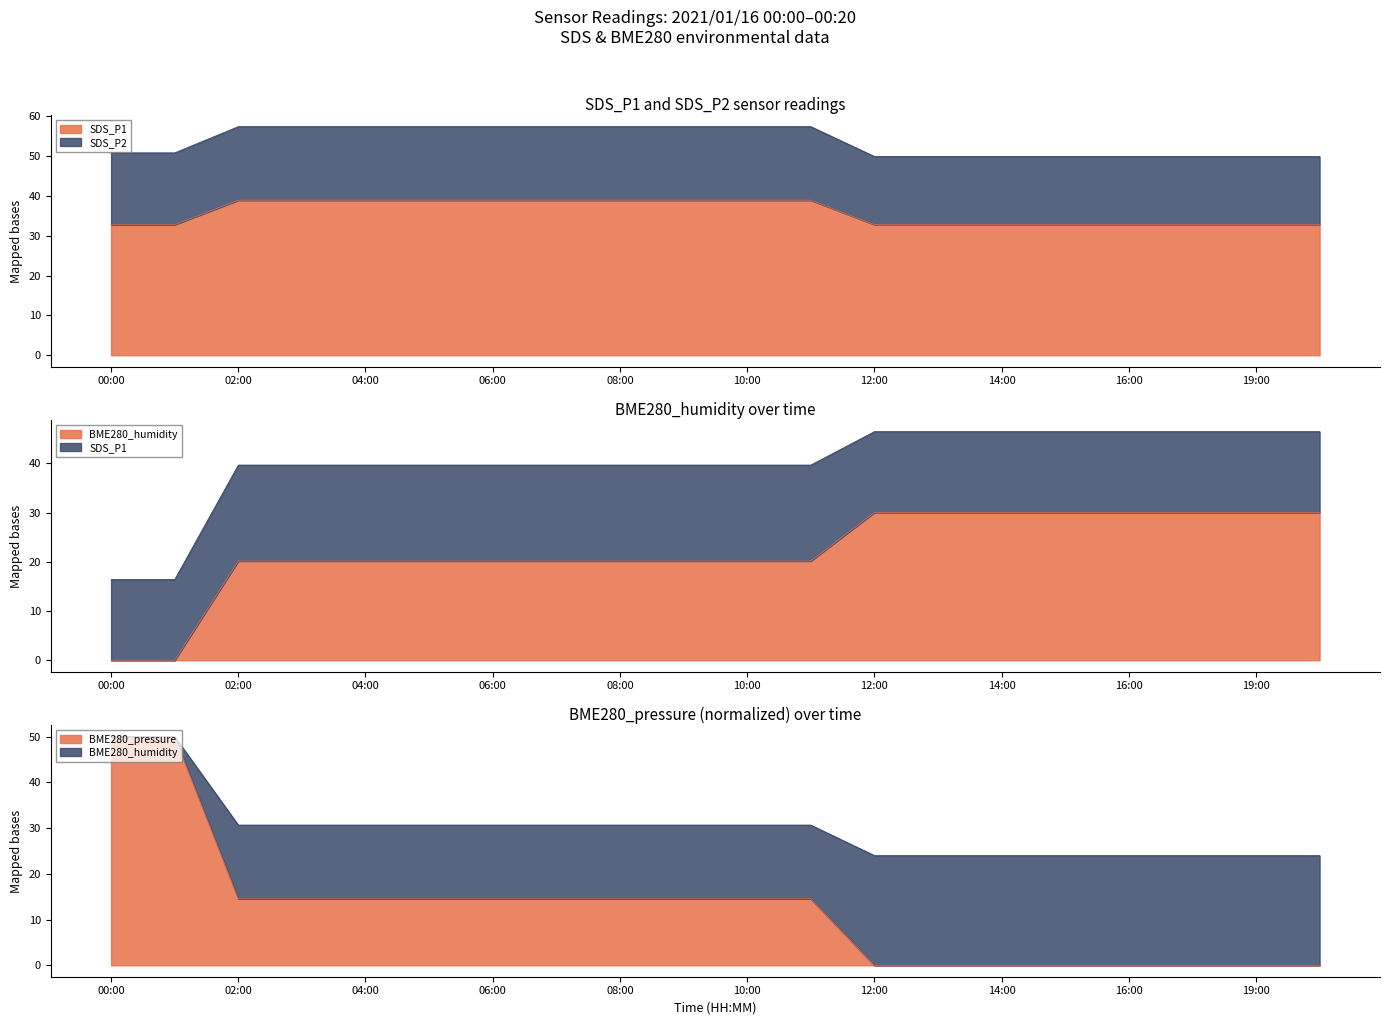

At how many categories does at least one series exceed 29?

20